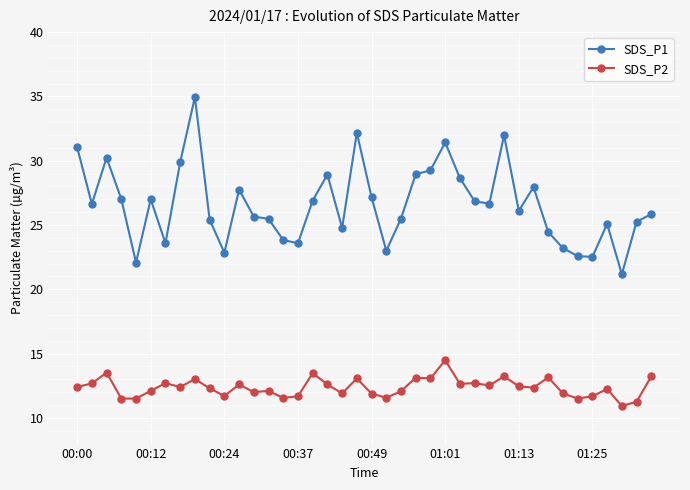

True or false: SDS_P2 and SDS_P1 intersect in this chart.

False